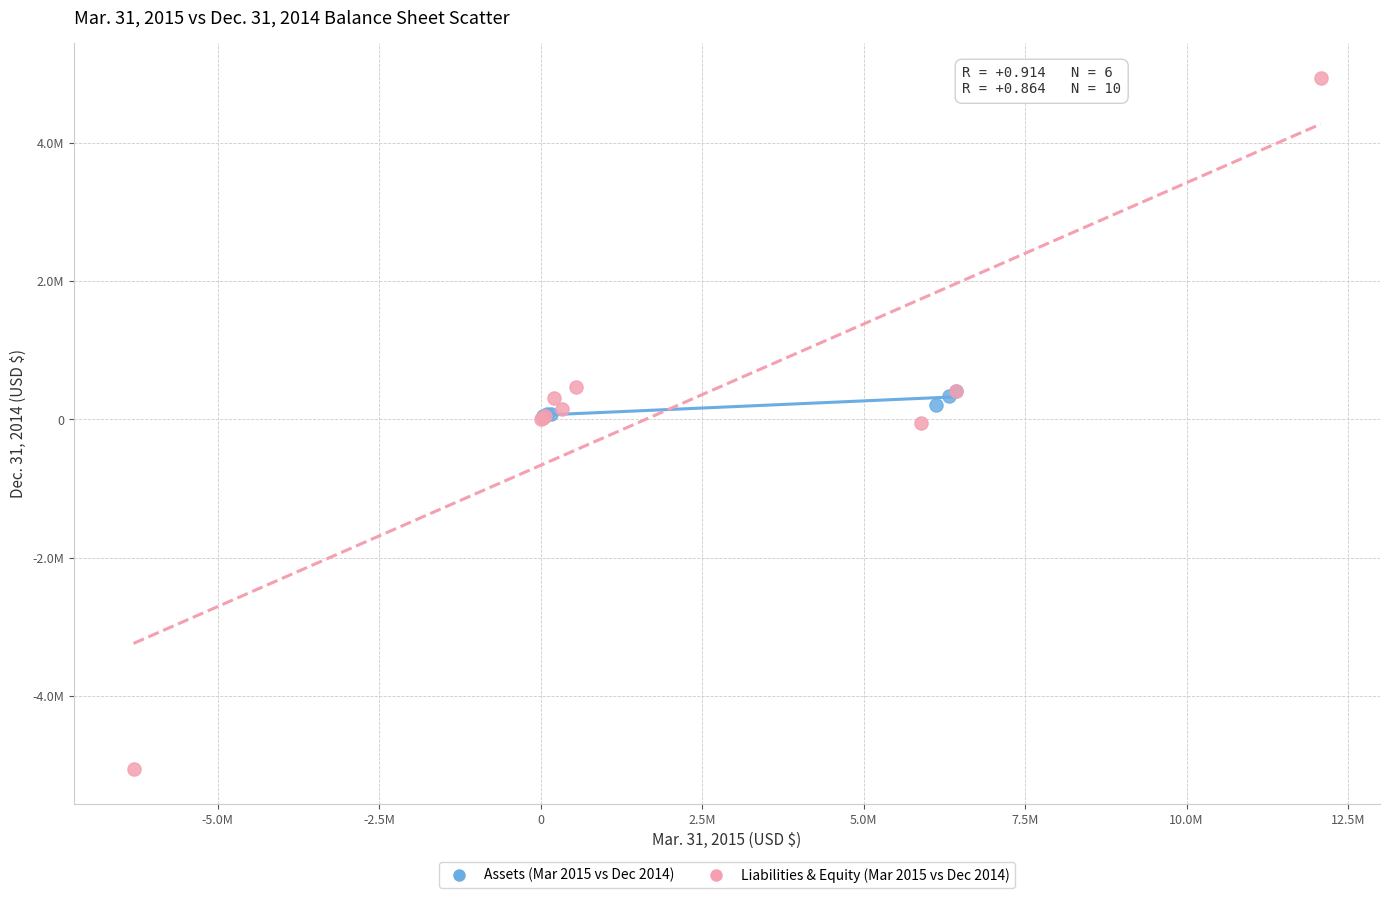

What are all the series names shown in the legend?

Assets (Mar 2015 vs Dec 2014), Liabilities & Equity (Mar 2015 vs Dec 2014)